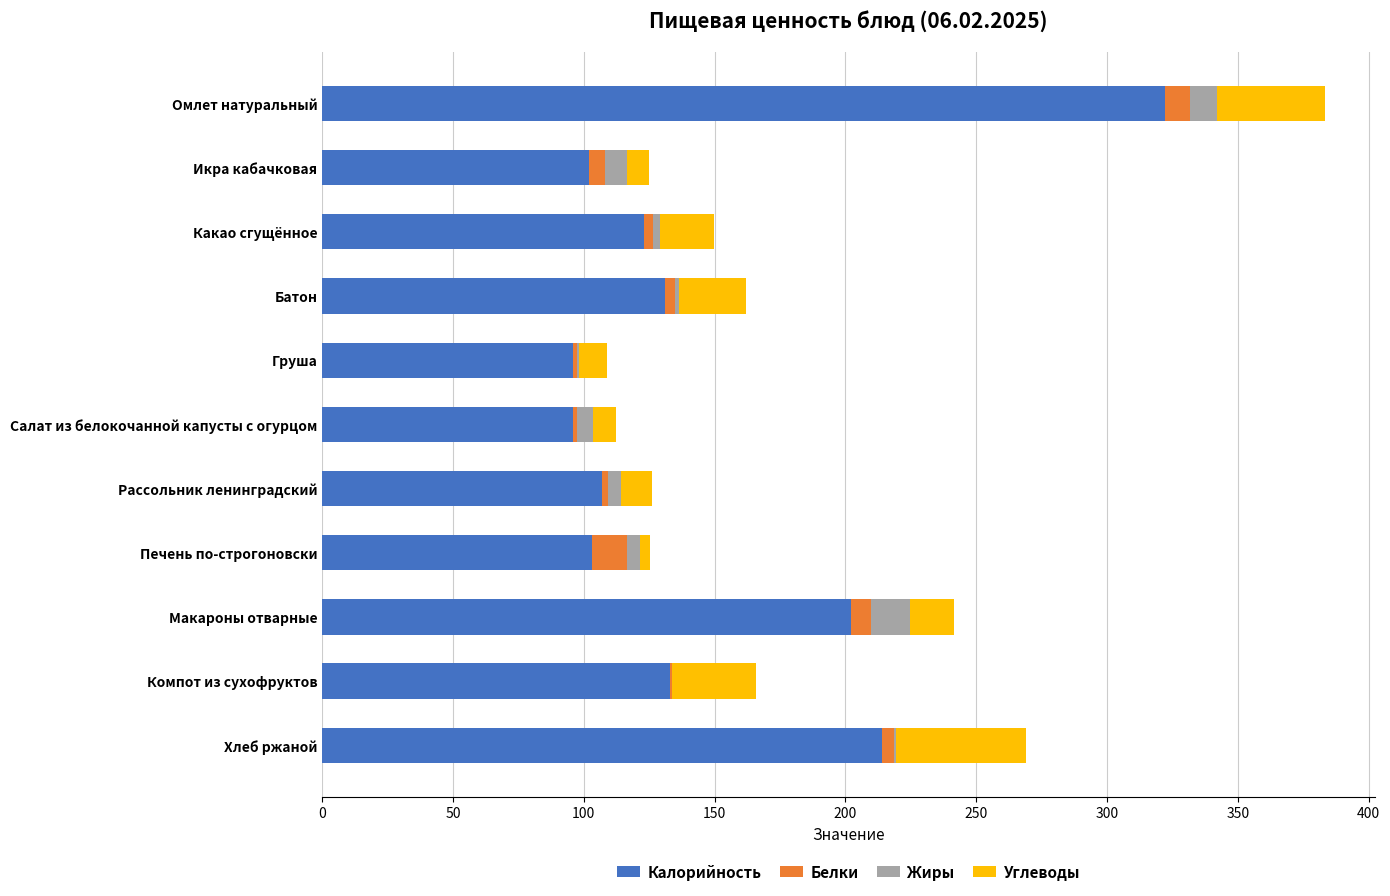

The Калорийность series shows 172.5 at Какао сгущённое. True or false?

False